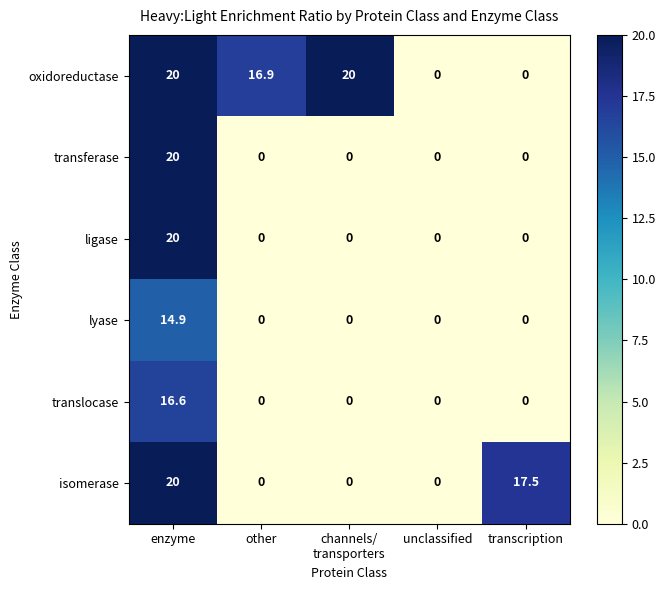

Reading left to right, list all the values displayed in this chart.

oxidoreductase: 20.0	16.9	20.0	0.0	0.0
transferase: 20.0	0.0	0.0	0.0	0.0
ligase: 20.0	0.0	0.0	0.0	0.0
lyase: 14.9	0.0	0.0	0.0	0.0
translocase: 16.6	0.0	0.0	0.0	0.0
isomerase: 20.0	0.0	0.0	0.0	17.5